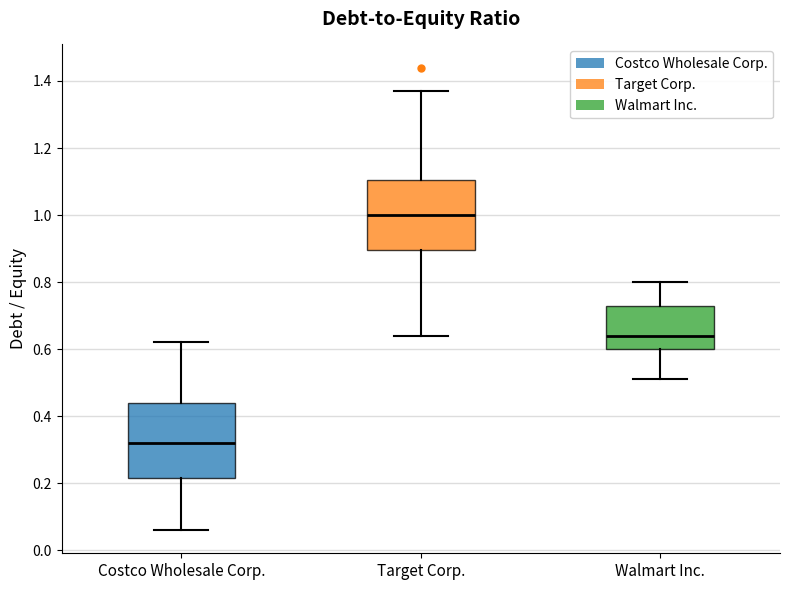

Reading left to right, transcribe this box plot: for each box, give where its median line is, the range the box spans, and where its two whiskers end, as read against the y-axis. The values are not printed on the chart, so give them approximately, as read against the axis.

Costco Wholesale Corp.: median 0.32, box 0.22 to 0.44, whiskers 0.06 to 0.62
Target Corp.: median 1.00, box 0.90 to 1.10, whiskers 0.64 to 1.38
Walmart Inc.: median 0.64, box 0.60 to 0.74, whiskers 0.52 to 0.80